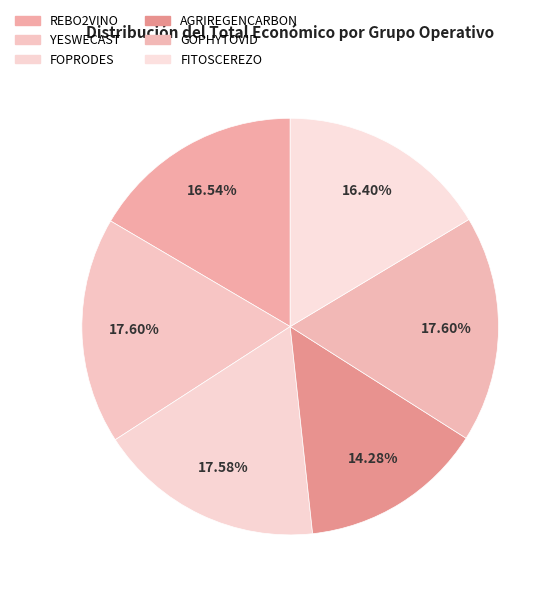

How many segments does this pie chart have?

6